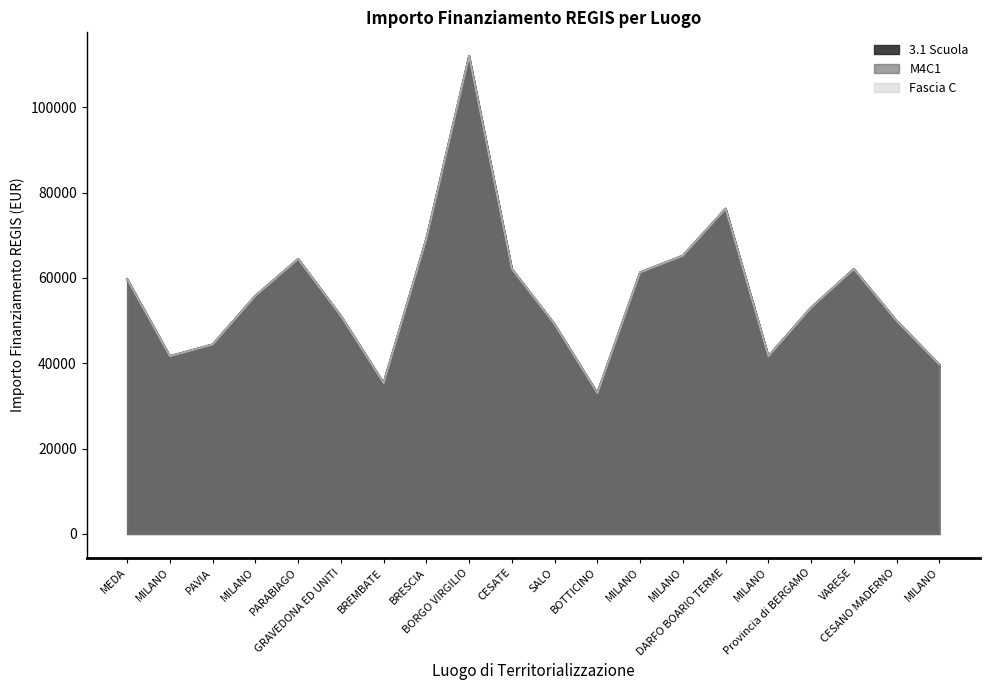

True or false: M4C1 has more than 2 points higher than both neighbors.

True